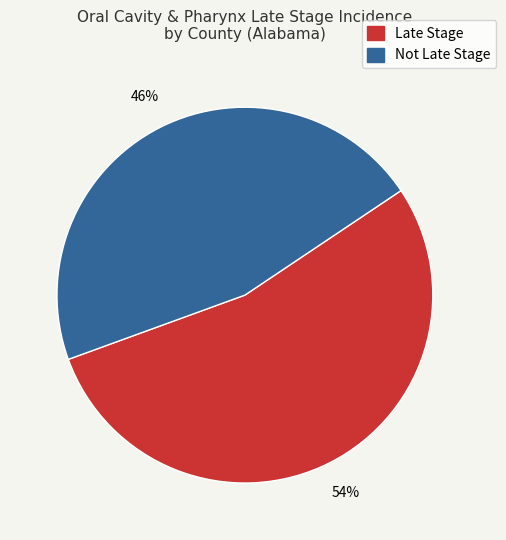

Is there a majority slice in this chart?

Yes